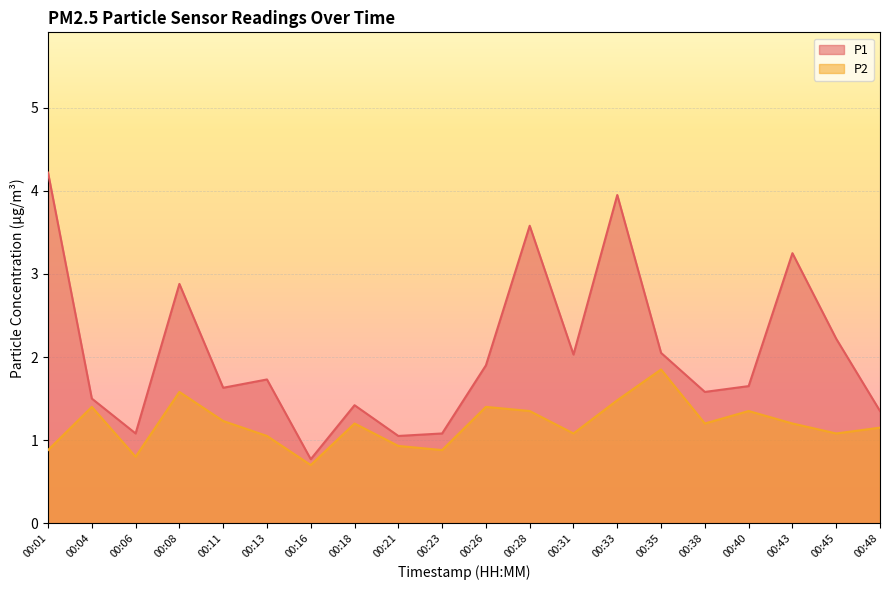

What is the greatest value displayed?

4.2